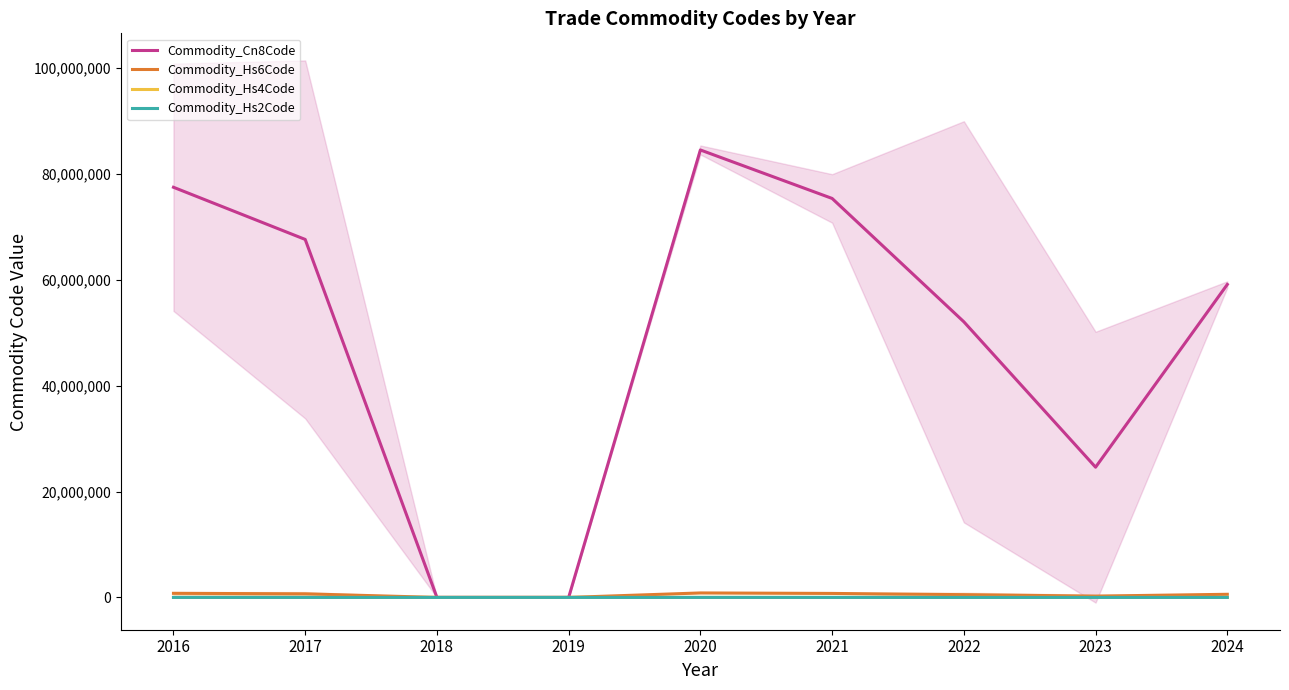

Which series has the largest total across all categories?

Commodity_Cn8Code